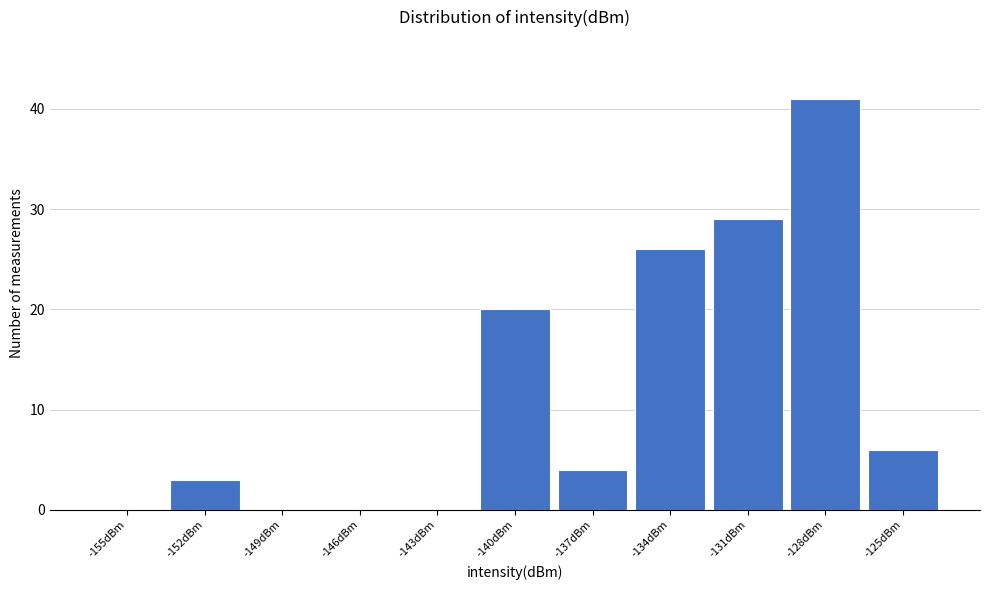

Reading left to right, list all the values displayed in this chart.

-155dBm=0	-152dBm=3	-149dBm=0	-146dBm=0	-143dBm=0	-140dBm=20	-137dBm=4	-134dBm=26	-131dBm=29	-128dBm=41	-125dBm=6